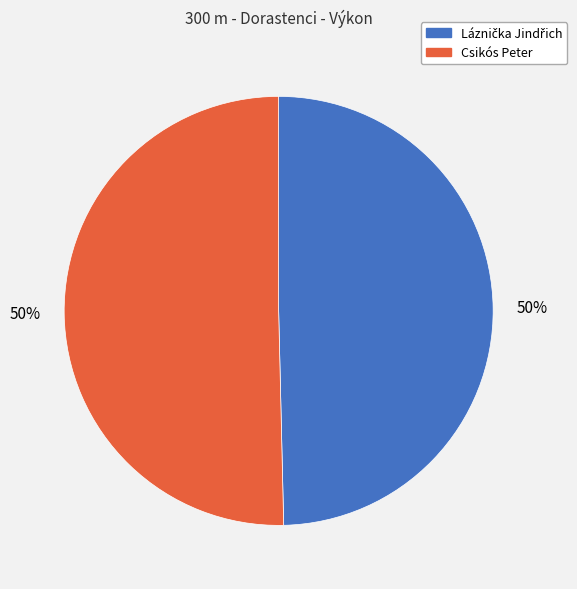

Count the number of slices in the pie.

2